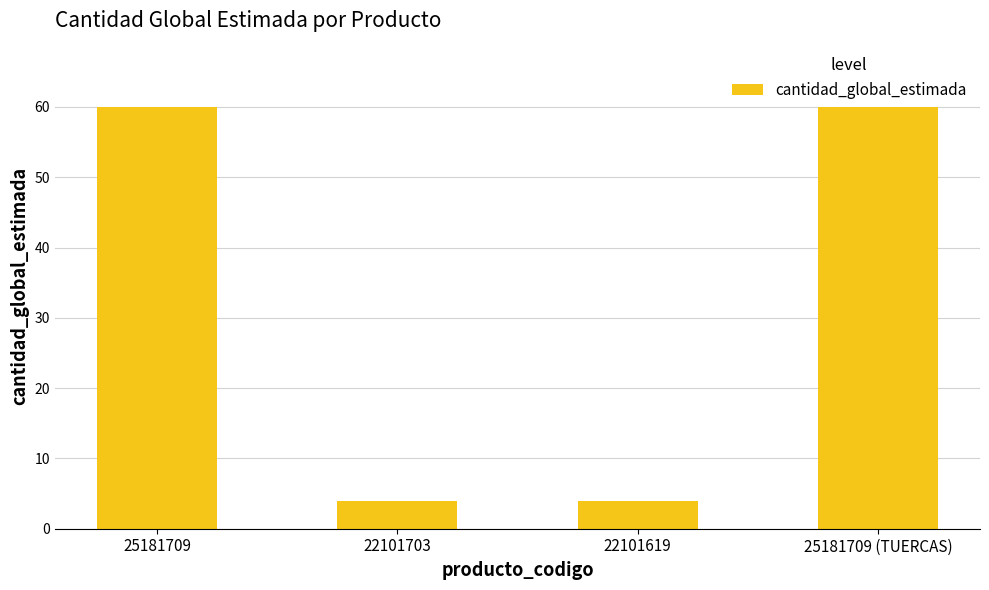

What is the smallest value displayed?

4